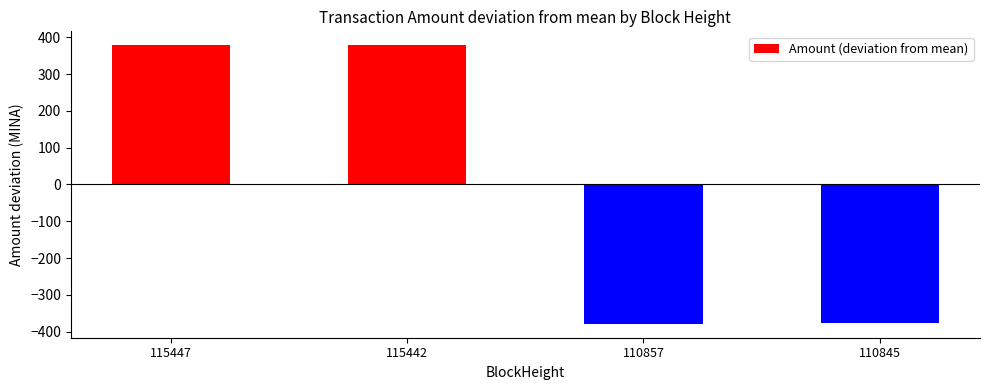

The chart shows a value of -378.8 at 110857. True or false?

True